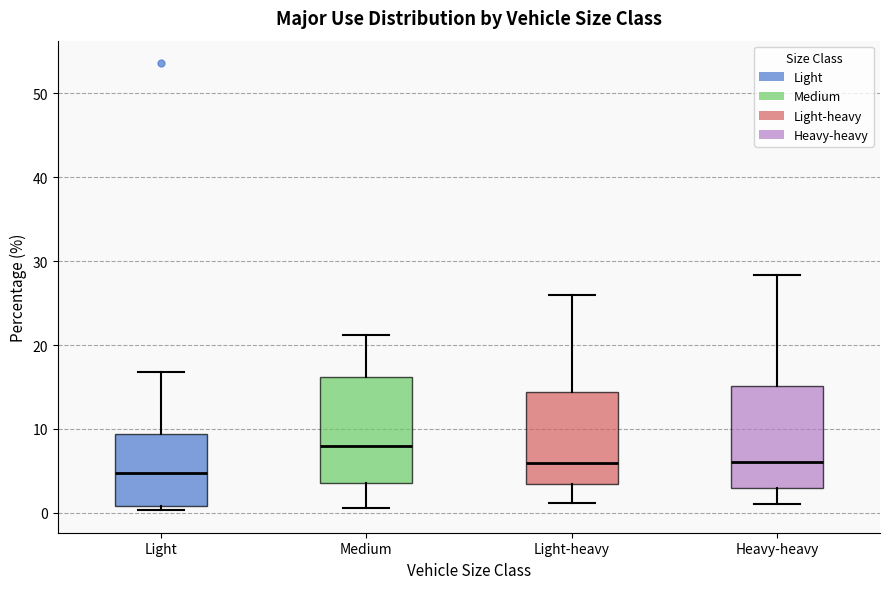

Reading left to right, read every box against the y-axis: the position of its median line, the range the box covers, and the ends of its whiskers. The values are not printed on the chart, so give them approximately, as read against the axis.

Light: median 5, box 1 to 9, whiskers 0 to 17
Medium: median 8, box 4 to 16, whiskers 1 to 21
Light-heavy: median 6, box 3 to 14, whiskers 1 to 26
Heavy-heavy: median 6, box 3 to 15, whiskers 1 to 28